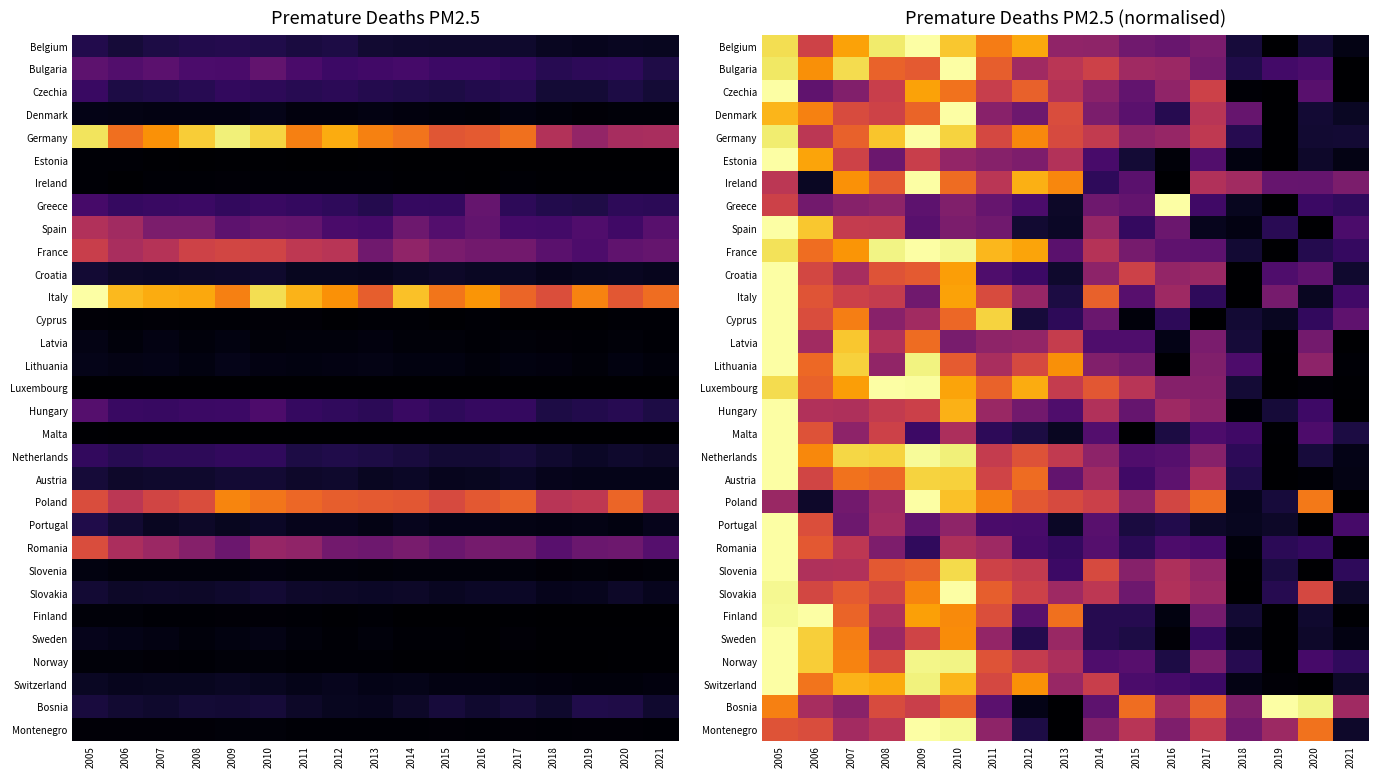

Between 2009 and 2019, which series saw the biggest shift?

Germany